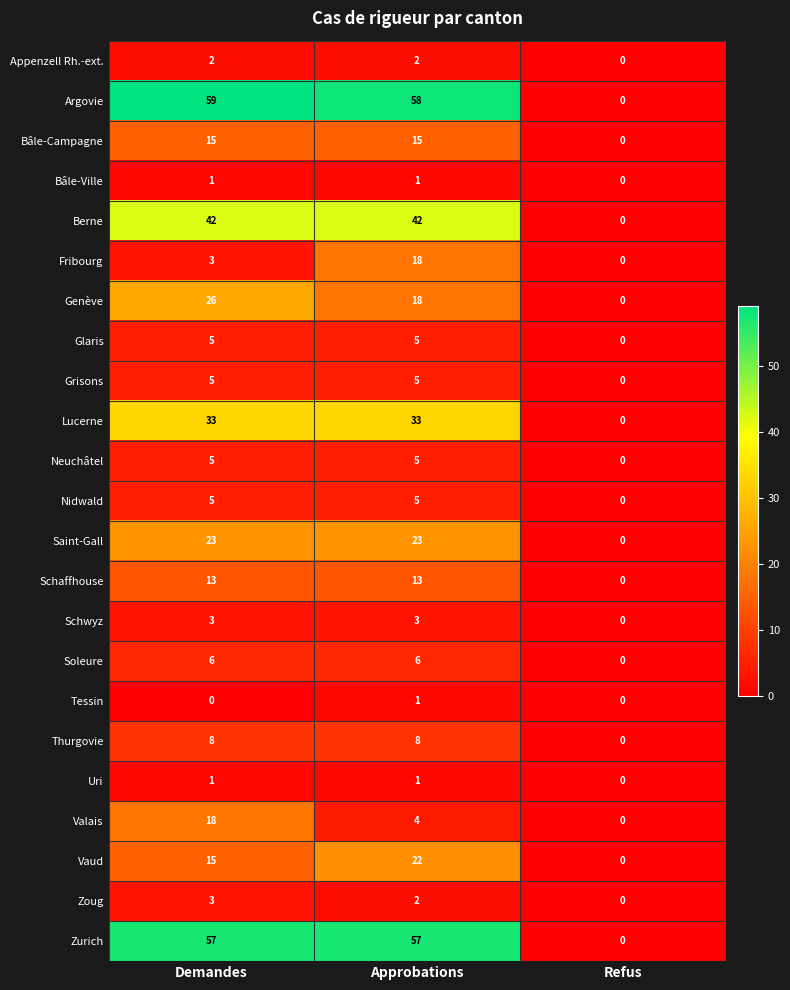

What is the average value of the Argovie series?

39